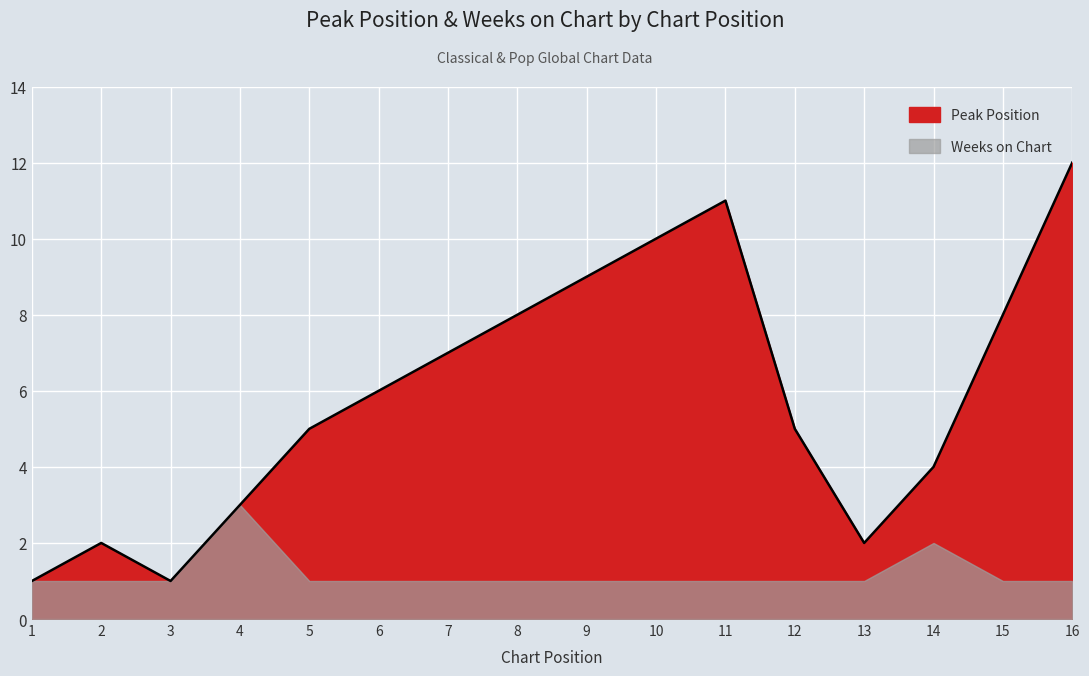

What is the smallest value displayed?

1